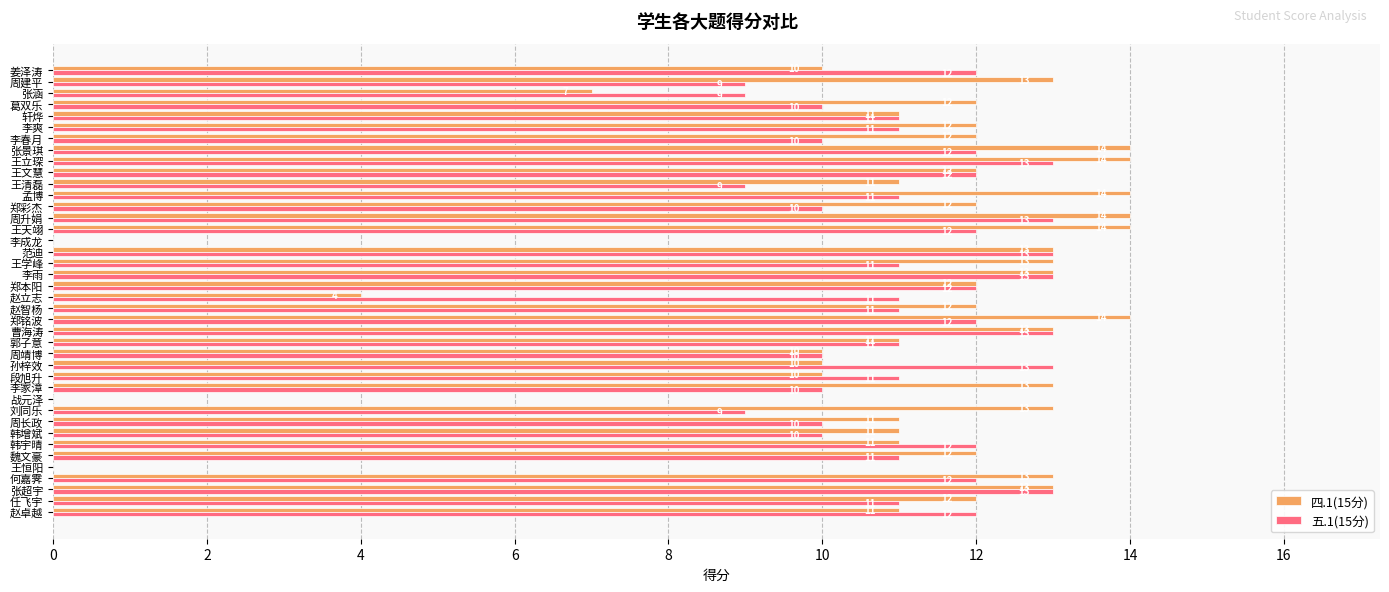

At which label is 四.1(15分) closest to 7?

张涵